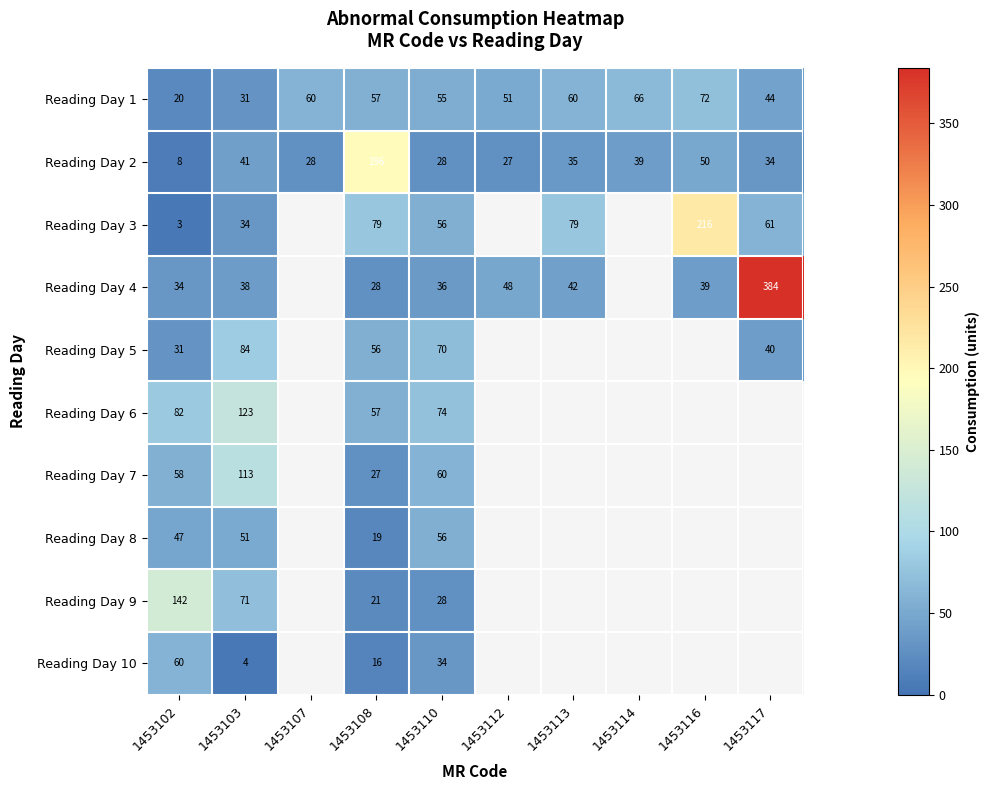

What is the smallest value displayed?

3.0